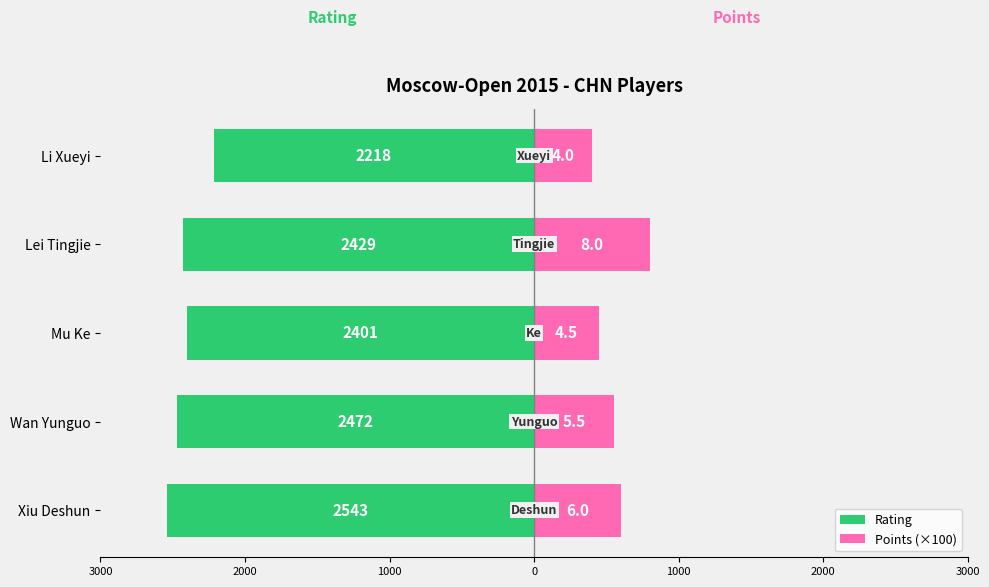

Which has a higher value, Li Xueyi or Lei Tingjie?

Li Xueyi